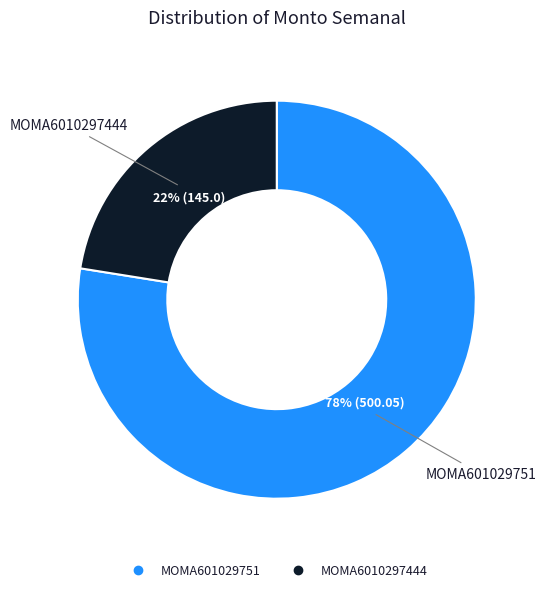

Is there a majority slice in this chart?

Yes